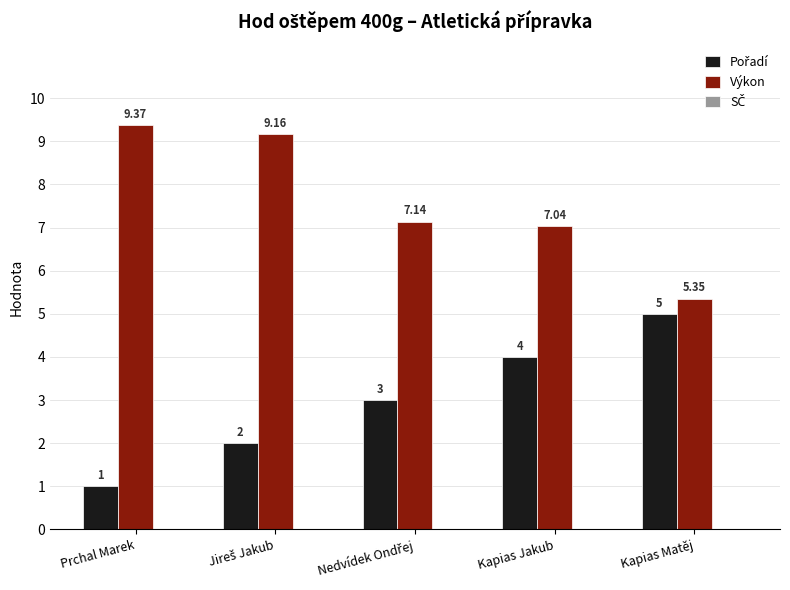

At how many categories does at least one series exceed 8?

2